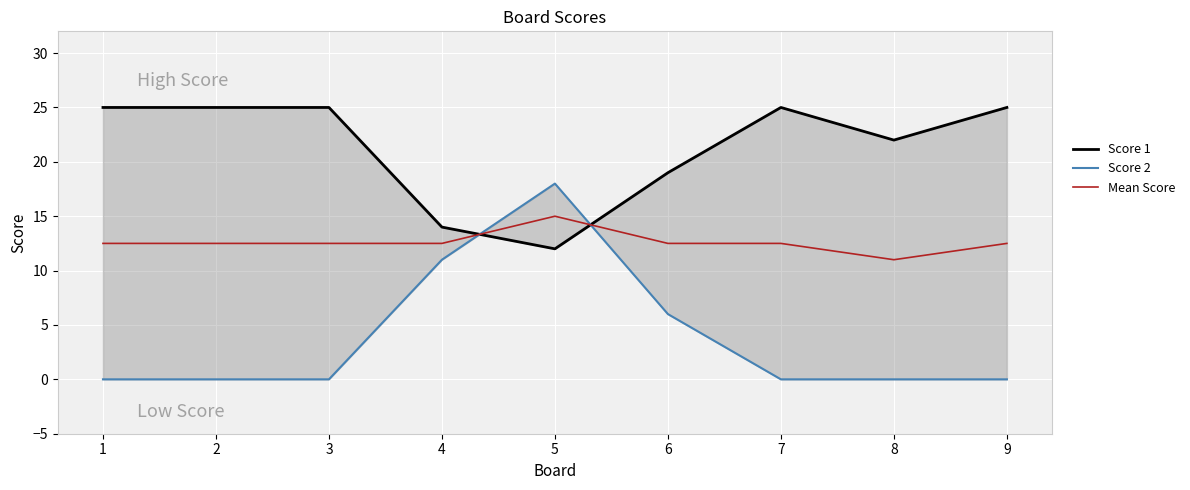

How many interior local peaks does the Mean Score series have?

1